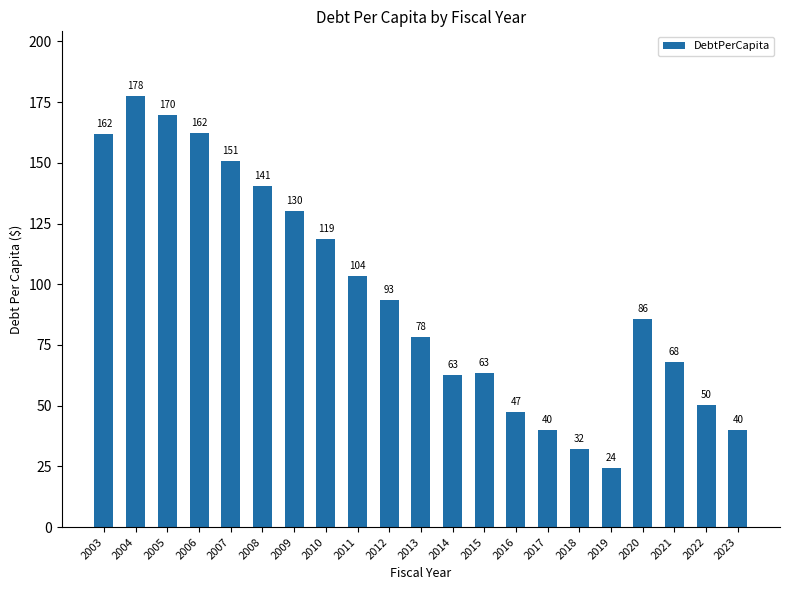

Read the value at 2005.

169.8